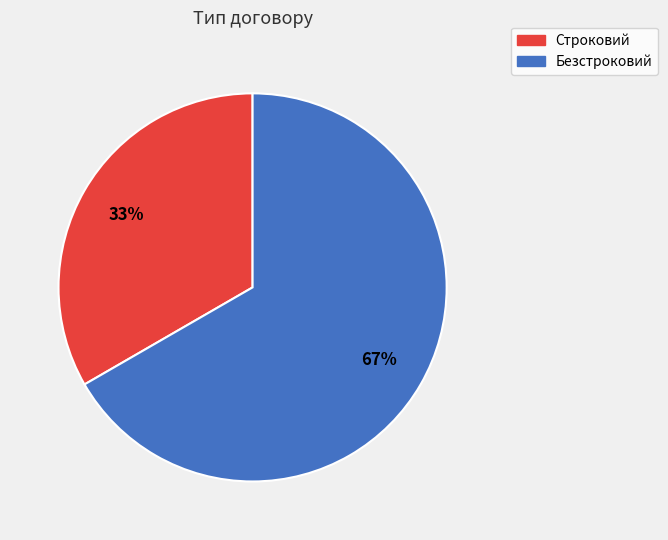

To the nearest percent, what is the average slice percentage?

50%